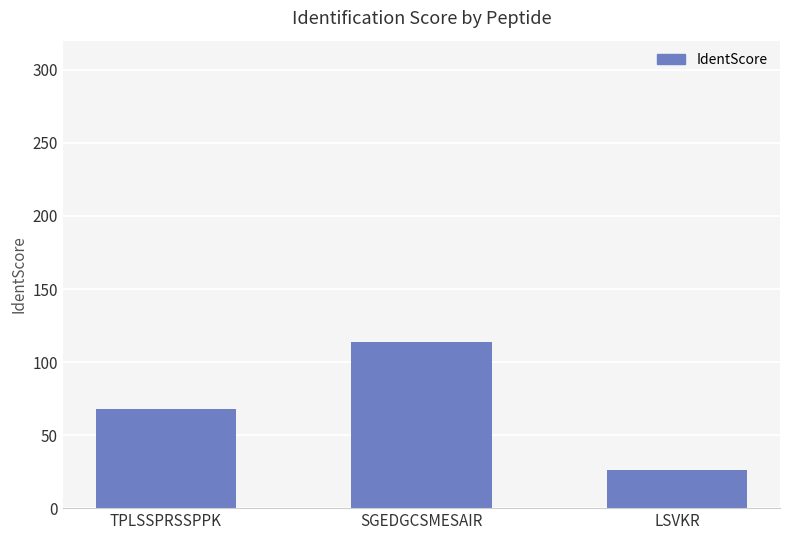

True or false: the data shows 26.0 at LSVKR.

True